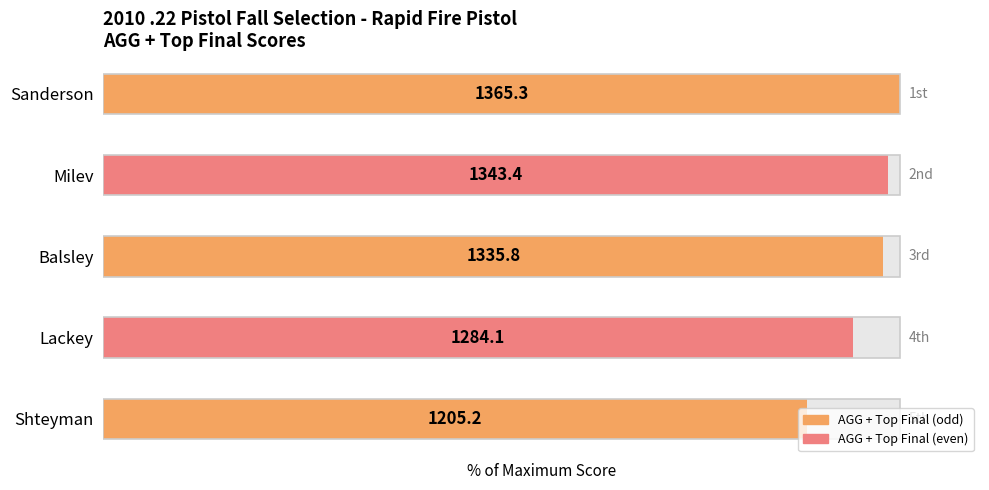

What value does the data have at Sanderson?

1365.3